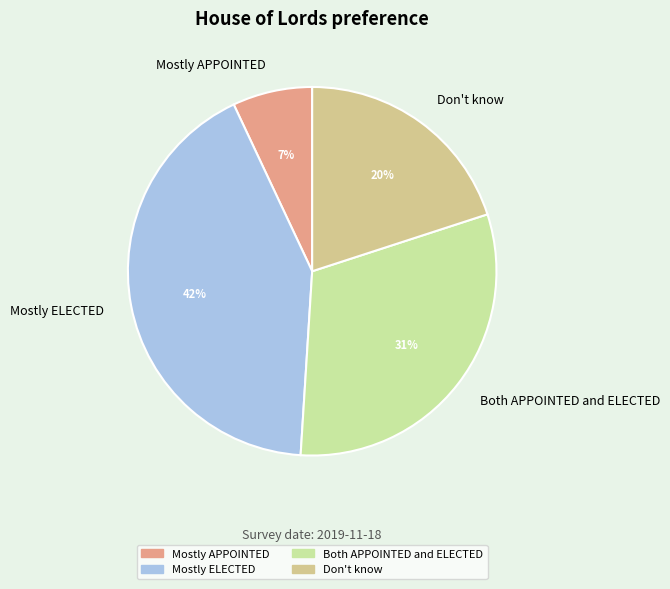

What percentage is the Mostly ELECTED slice, to the nearest percent?

42%